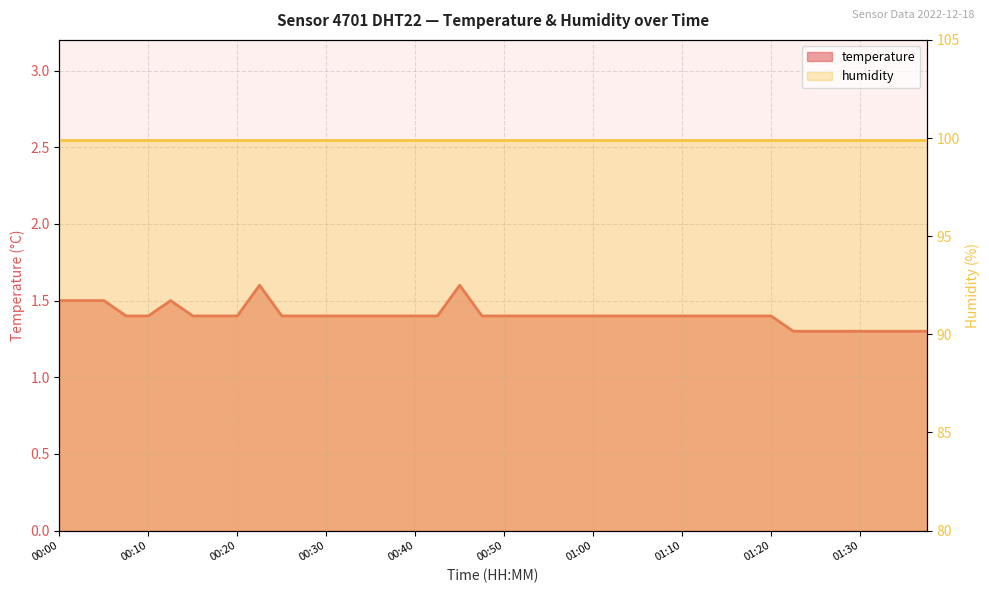

What is the sum of the temperature values at 36 and 38?

2.6